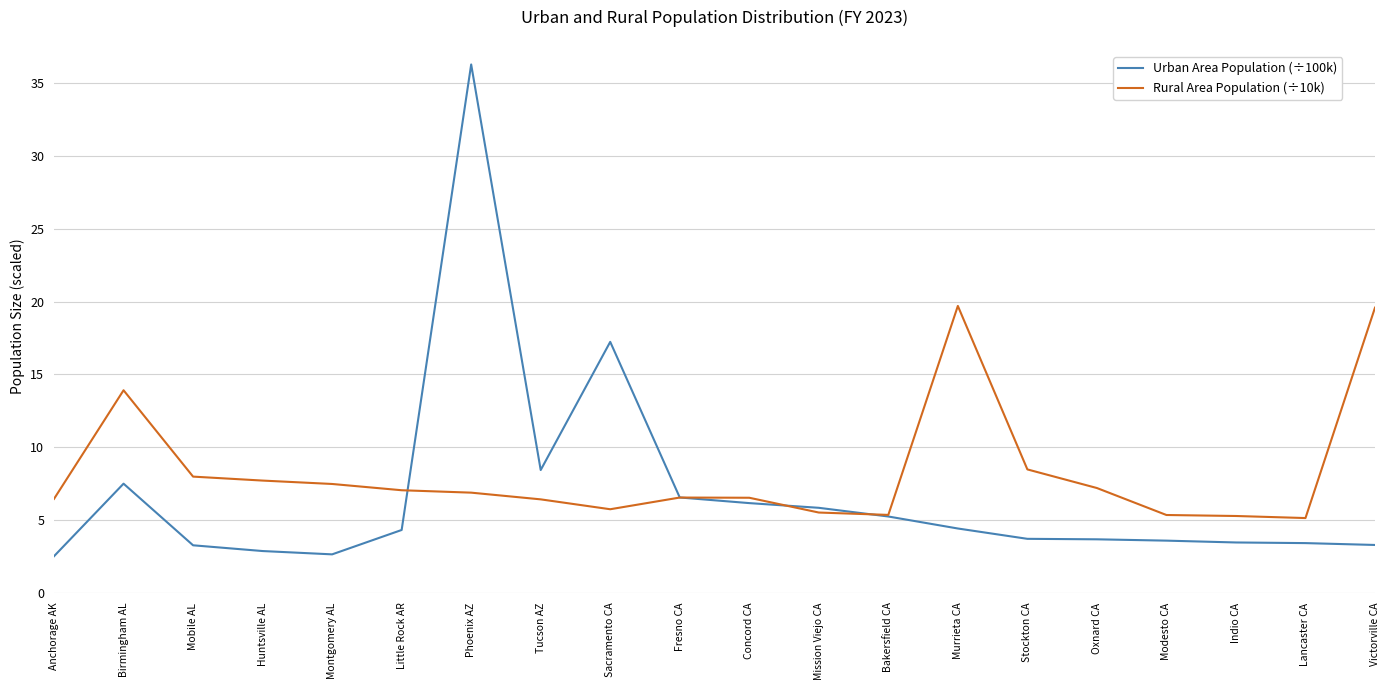

What is the total value across all series at Mobile AL?

11.2